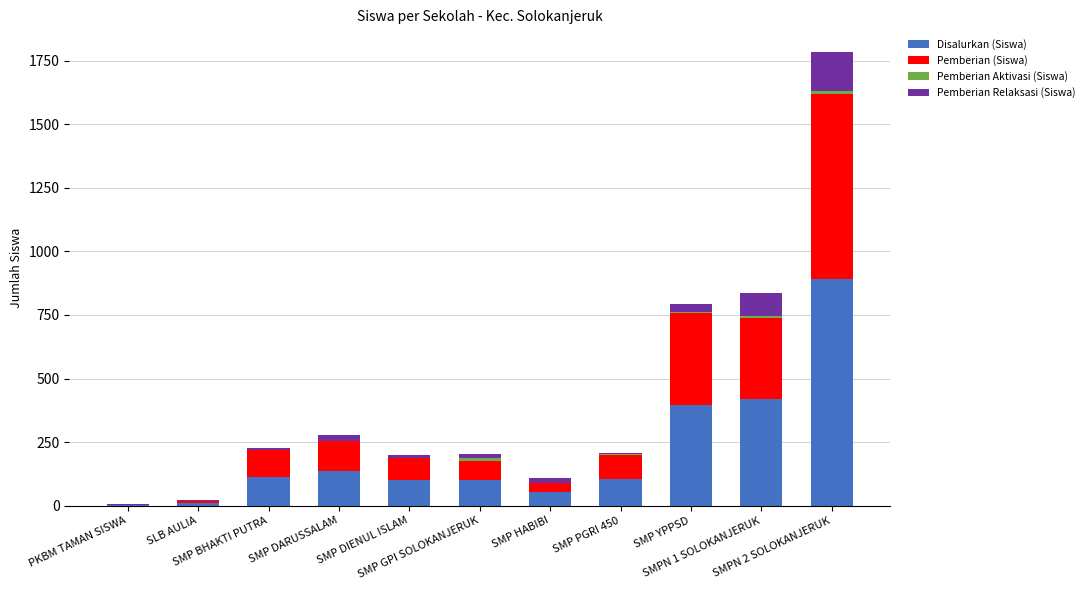

What is the maximum value for Disalurkan (Siswa)?

892